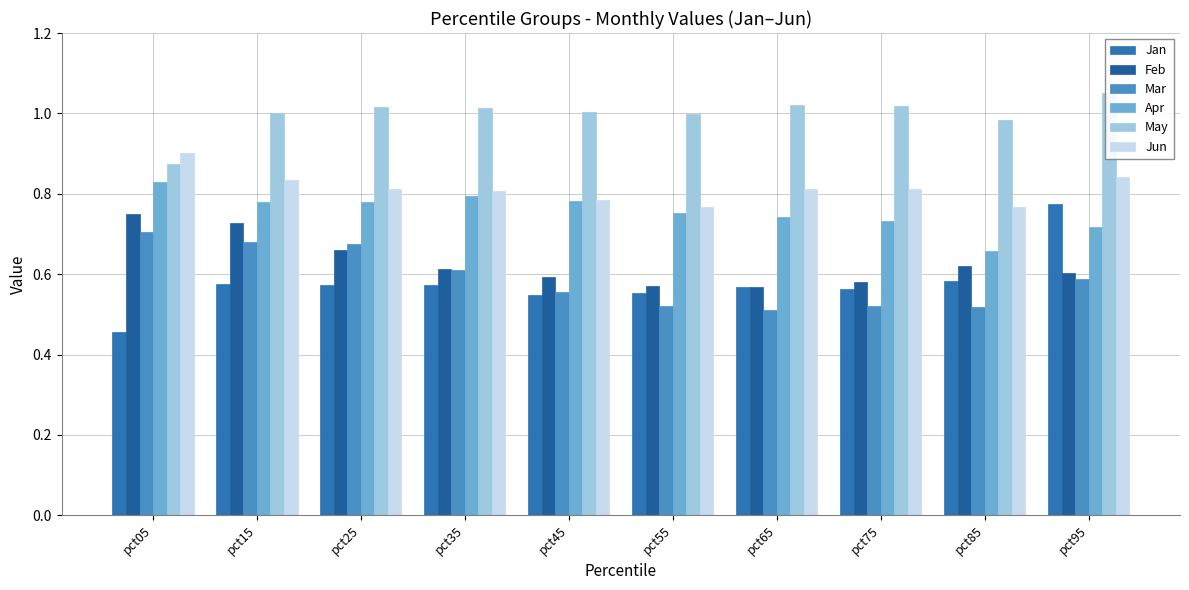

How many bars are there in total?

60